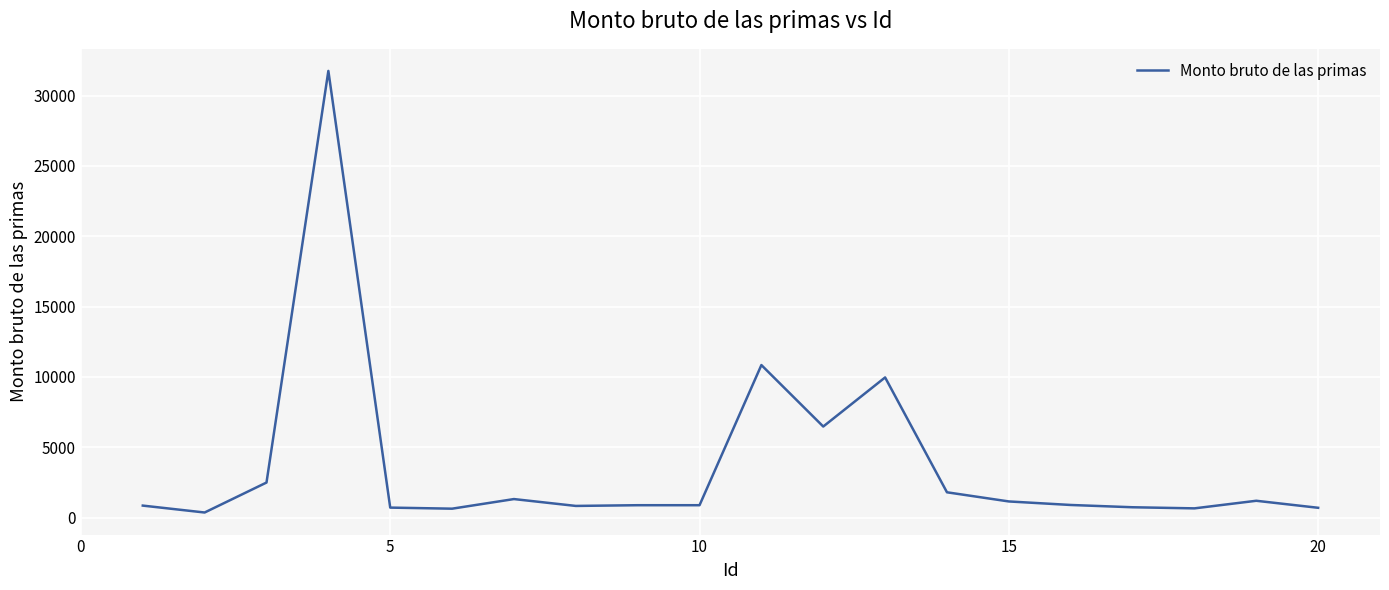

What is the difference between the maximum and minimum values?

31388.7